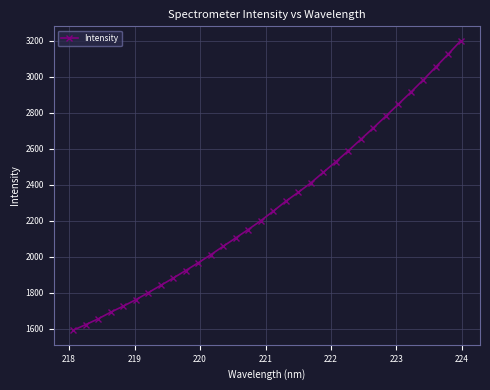

What is the minimum value shown in the chart?

1592.6